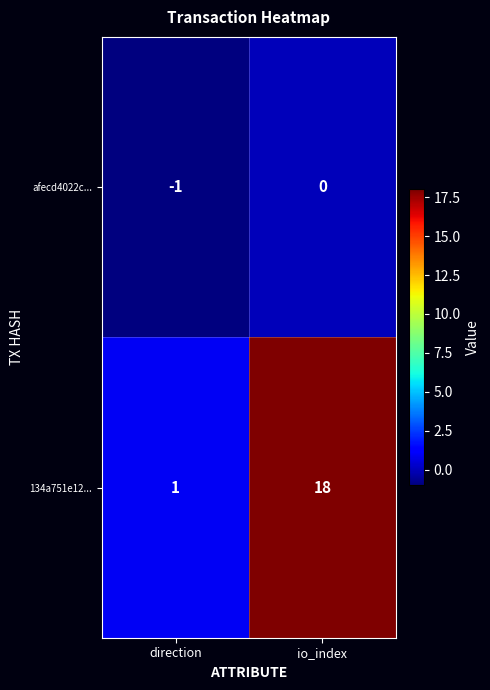

Reading left to right, list all the values displayed in this chart.

afecd4022c...: -1	0
134a751e12...: 1	18